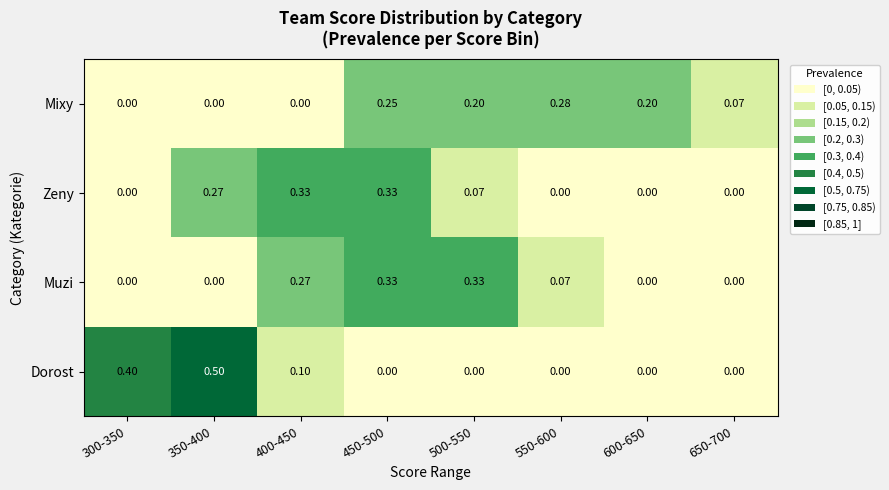

Rank the series at 500-550 from lowest to highest value.

Dorost, Zeny, Mixy, Muzi